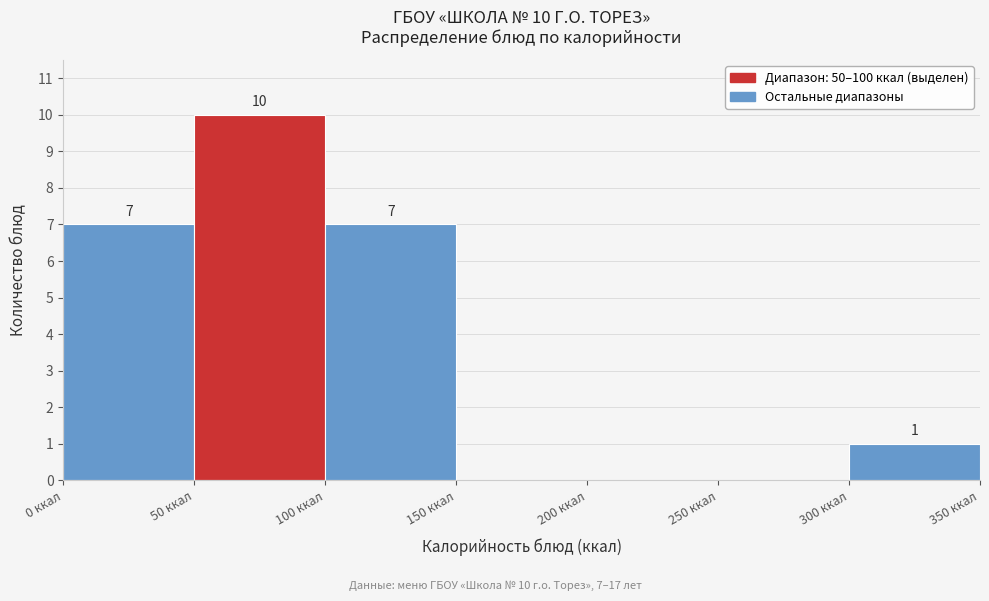

Which range on the x-axis has the tallest bar?

50 to 100